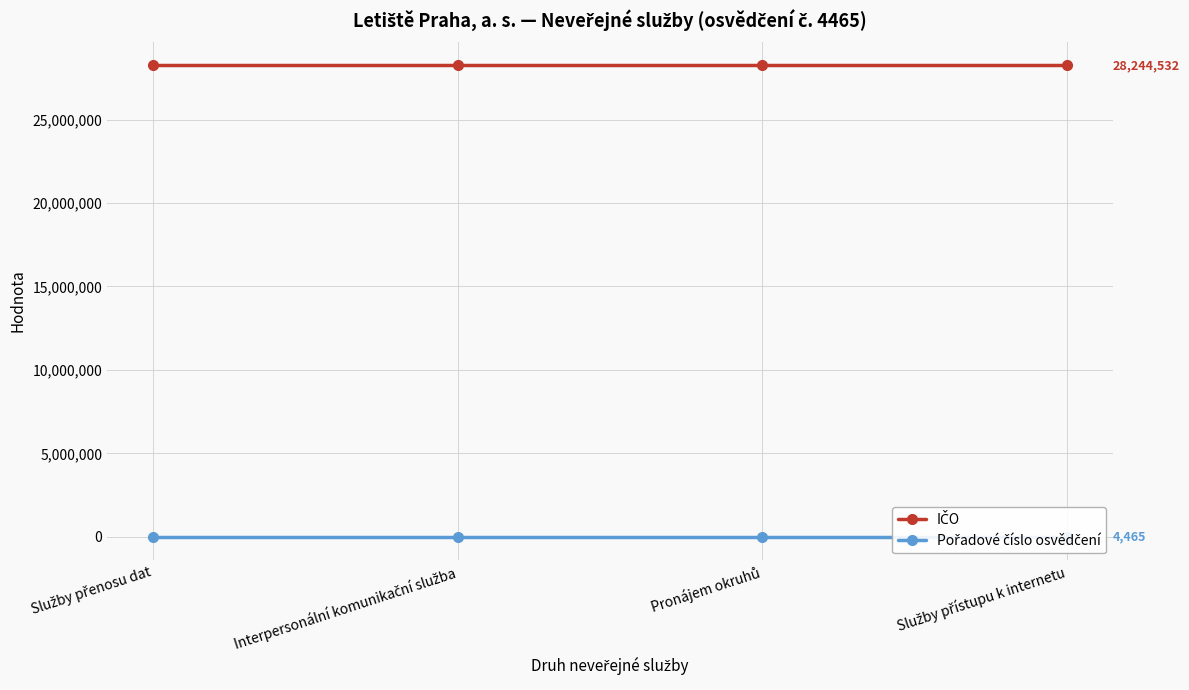

List the labels in order of Pořadové číslo osvědčení value, largest first.

Služby přenosu dat, Interpersonální komunikační služba, Pronájem okruhů, Služby přístupu k internetu